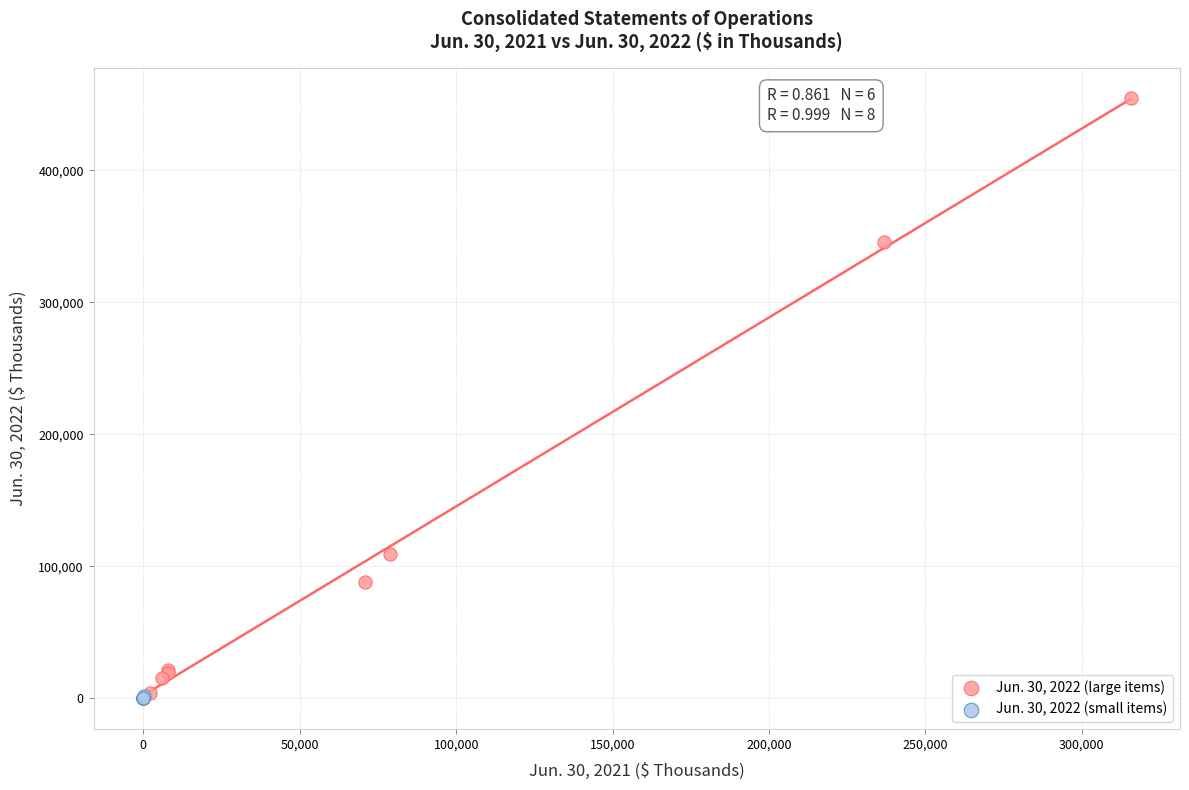

Which series has the widest spread of Y values?

Jun. 30, 2022 (large items)